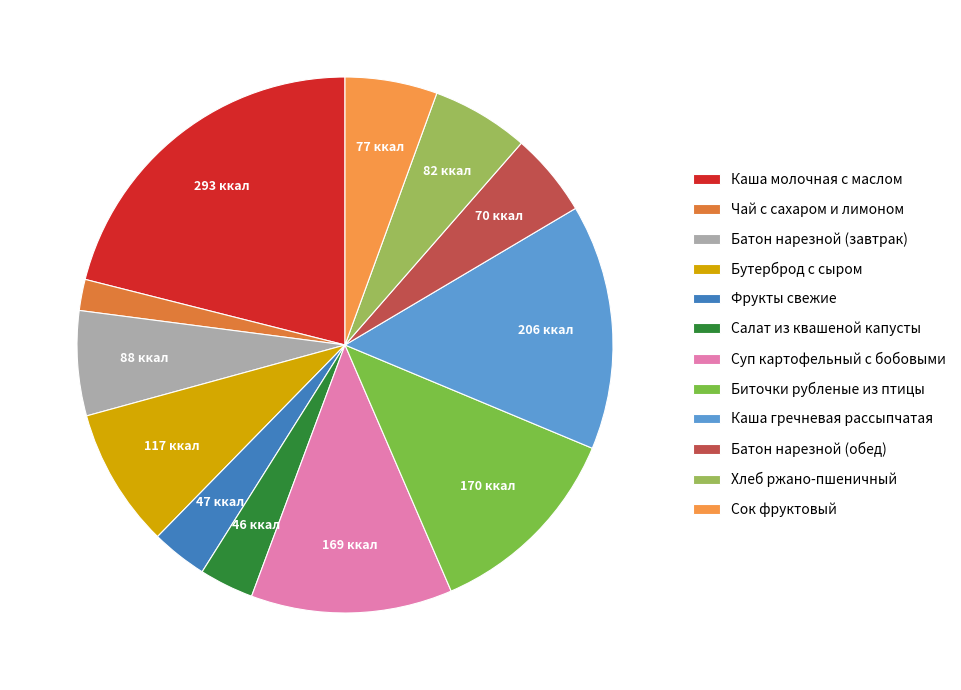

What percentage is the Сок фруктовый slice, to the nearest percent?

6%